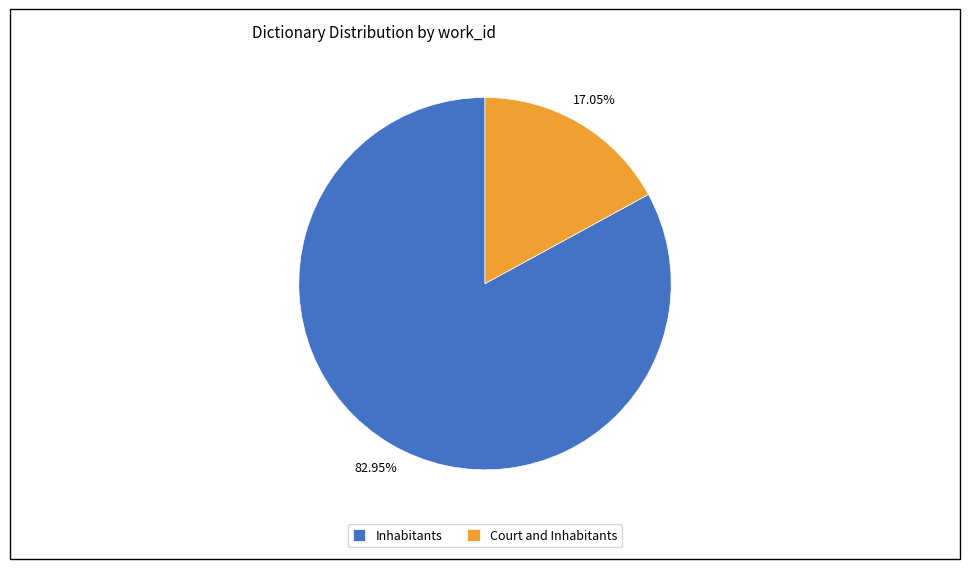

Is there a majority slice in this chart?

Yes